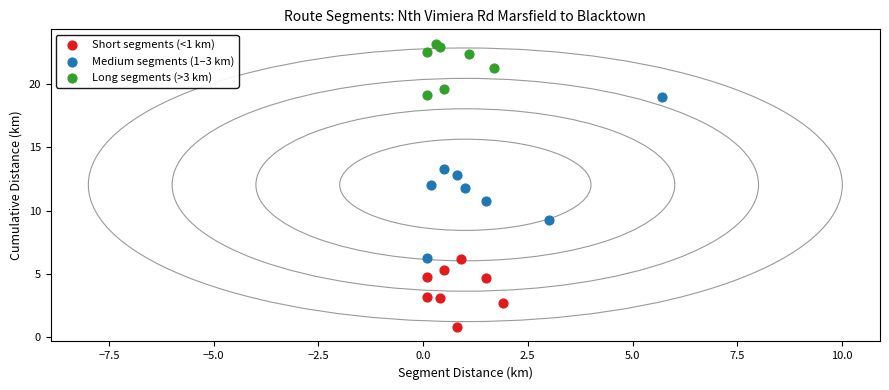

Which series reaches the minimum Y coordinate?

Short segments (<1 km)